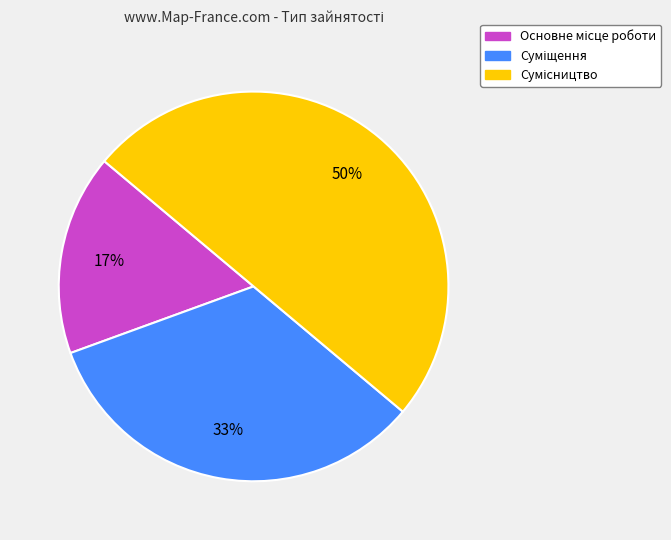

To the nearest percent, what is the average slice percentage?

33%